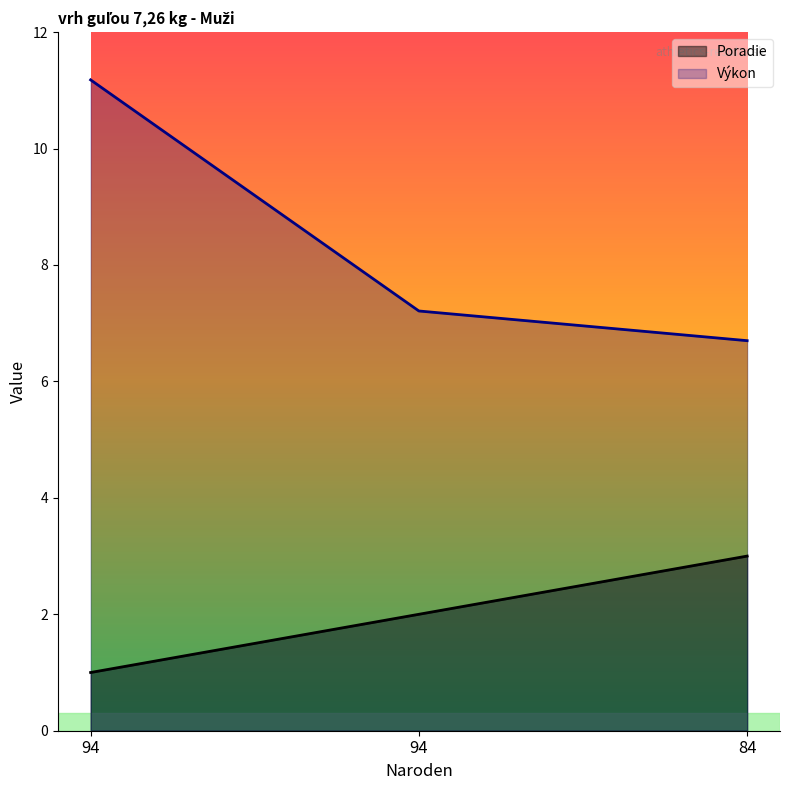

At which label is Poradie closest to 2?

94